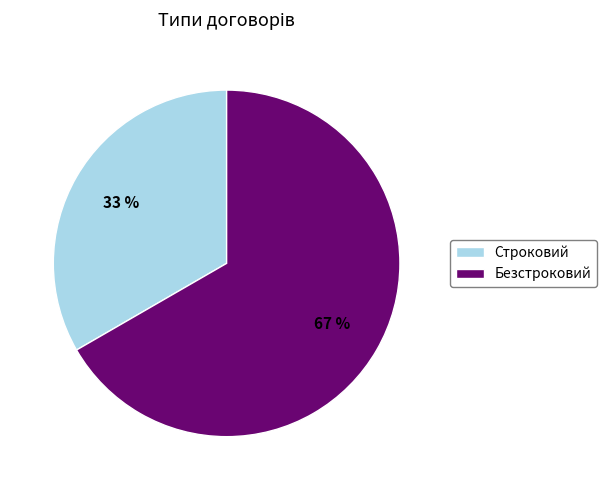

Combined, do Безстроковий and Строковий account for over 50%?

Yes